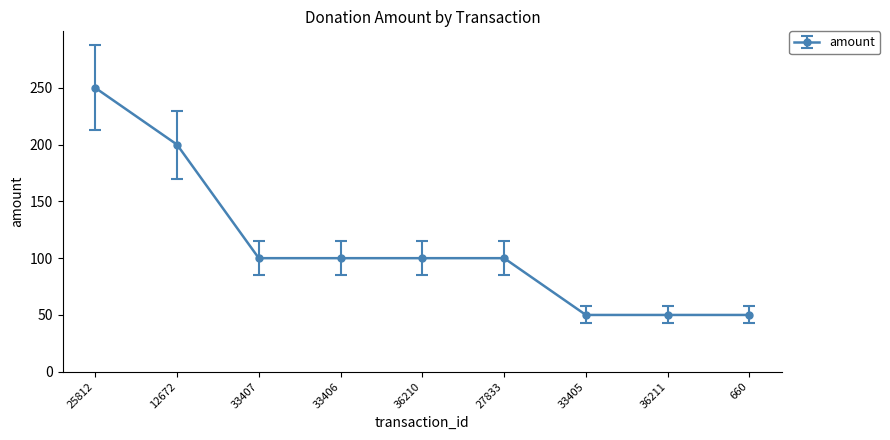

How many data points does each series have?

9